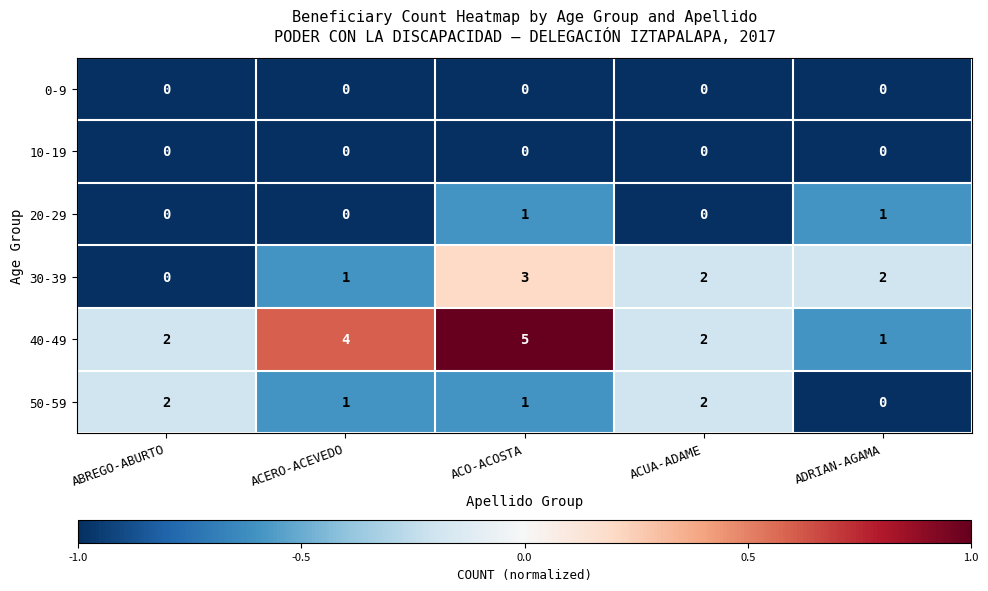

What is the difference between the maximum and minimum values in the 30-39 series?

3